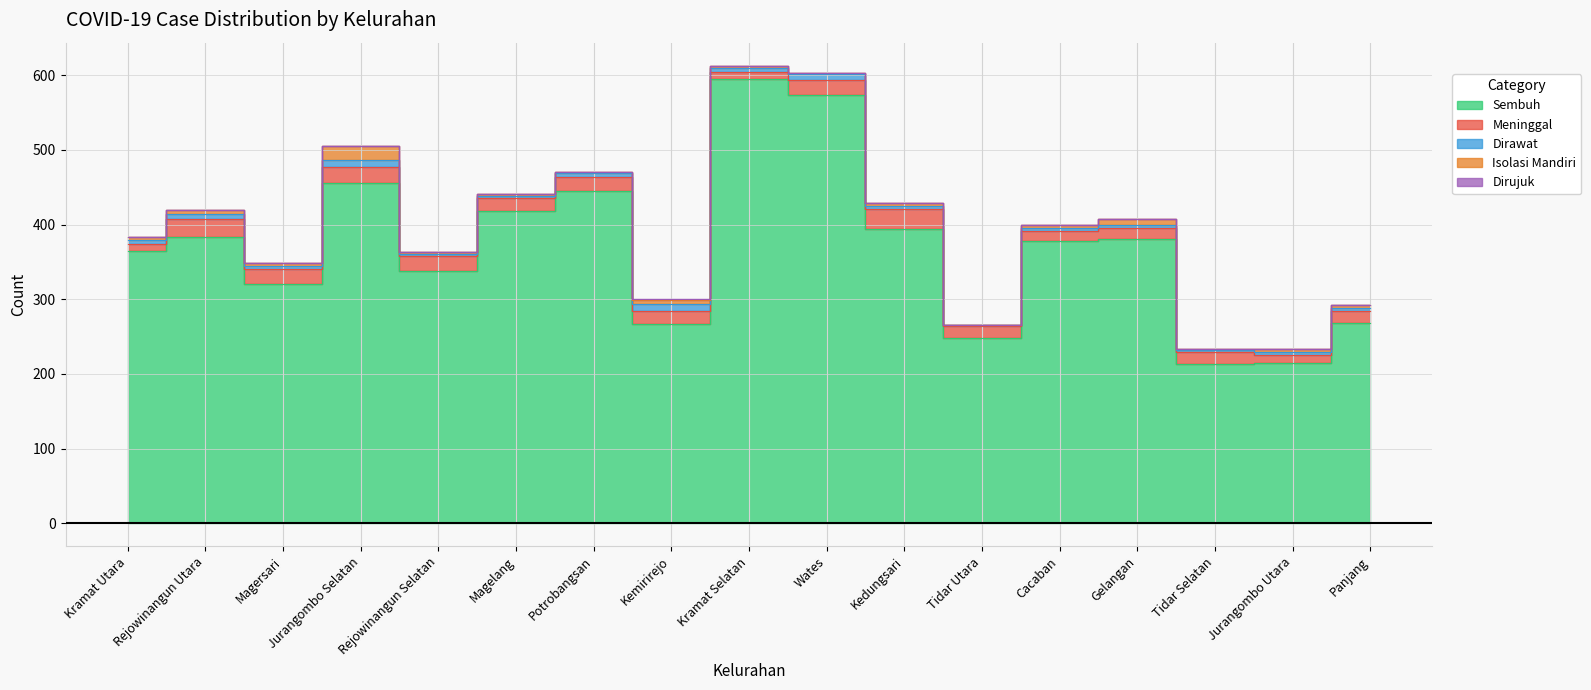

Which series changed the most between Rejowinangun Selatan and Tidar Selatan?

Sembuh